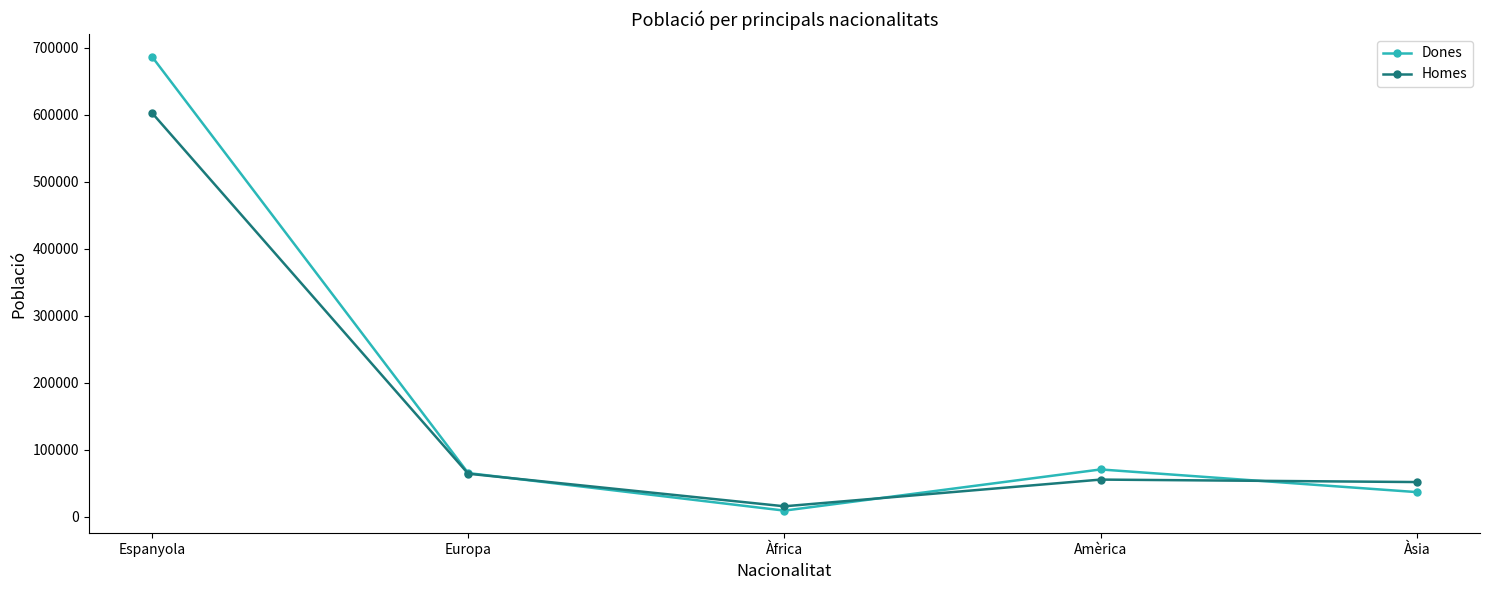

At which label does Homes reach its minimum?

Àfrica